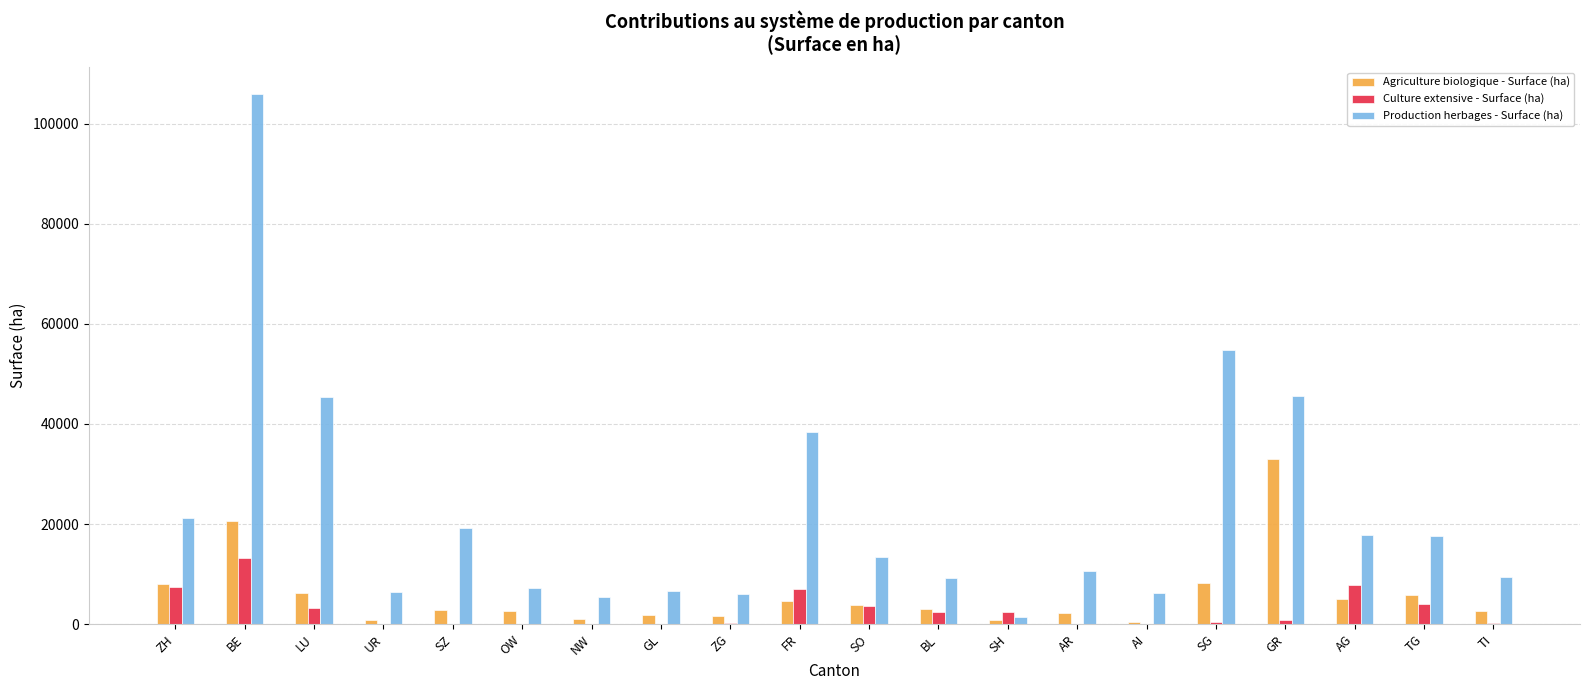

Which series has the widest spread of values?

Production herbages - Surface (ha)